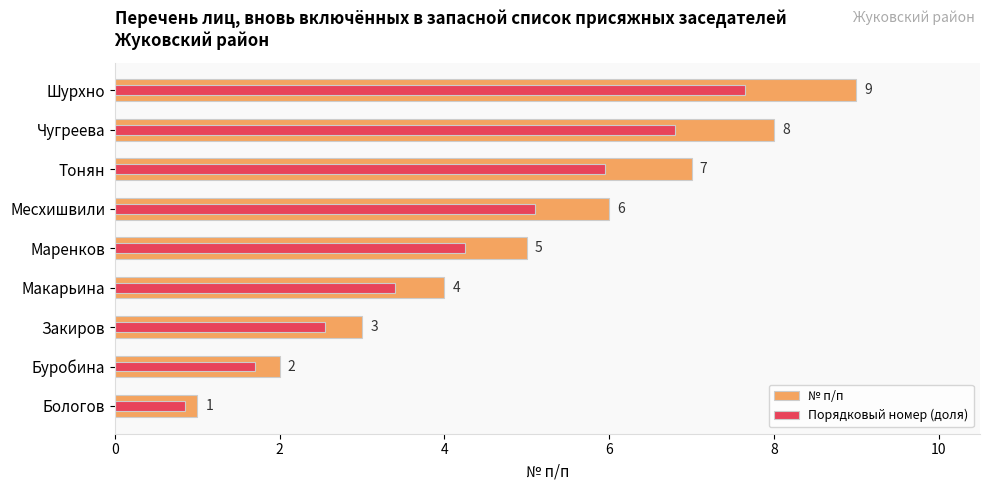

Which series has the largest total across all categories?

№ п/п